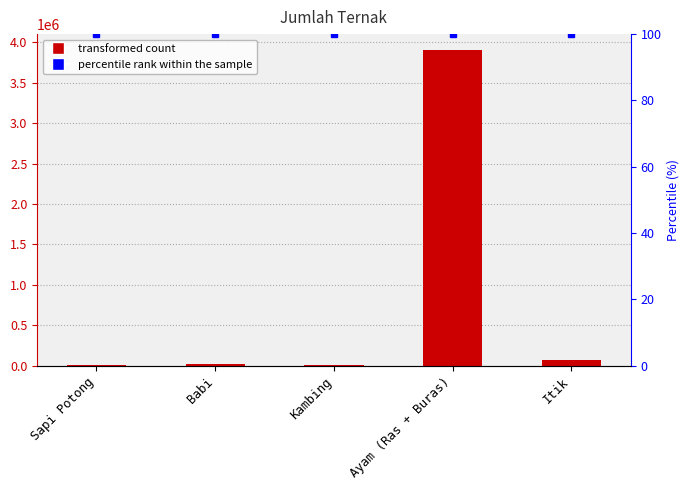

How many groups of bars are there?

5